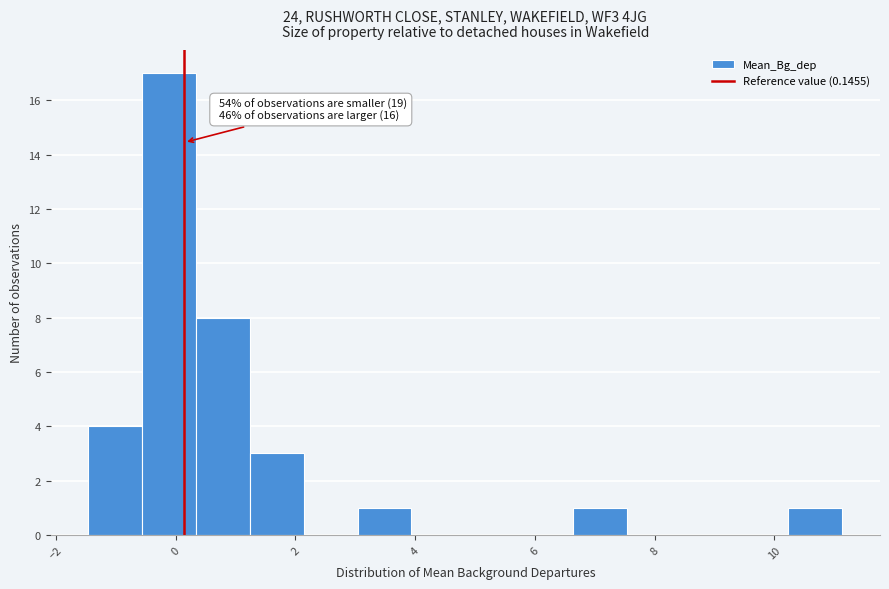

Over which range of the x-axis is the bar tallest?

-0.6 to 0.4